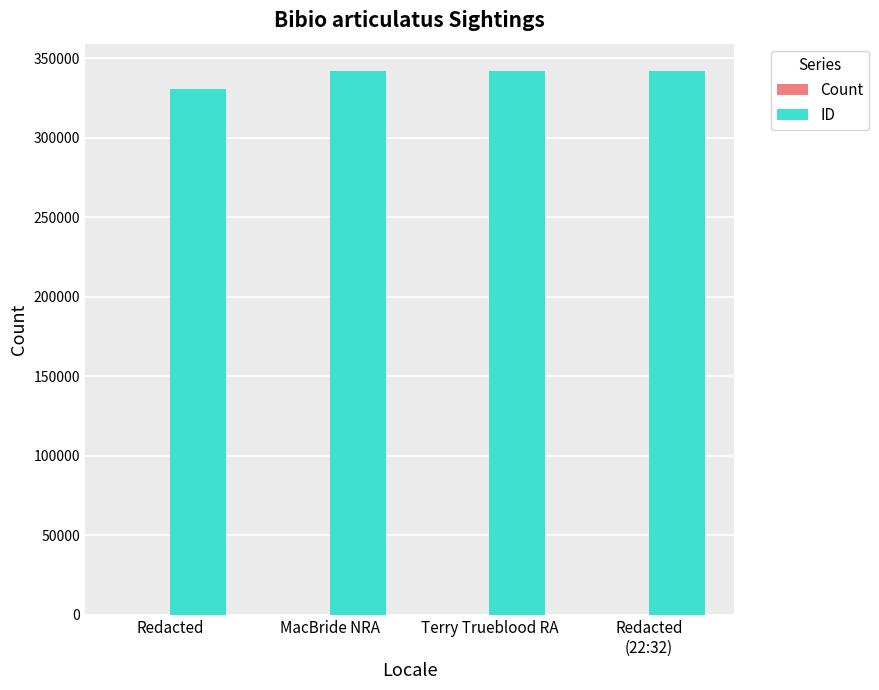

What is the spread (max minus min) of values at Redacted
(22:32)?

342185